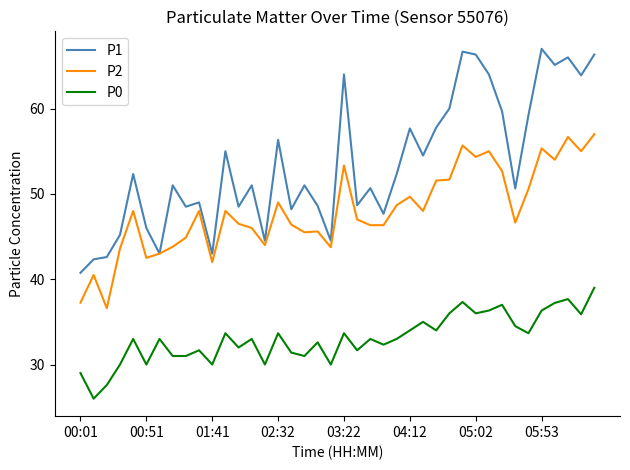

Does the chart have visible grid lines?

No